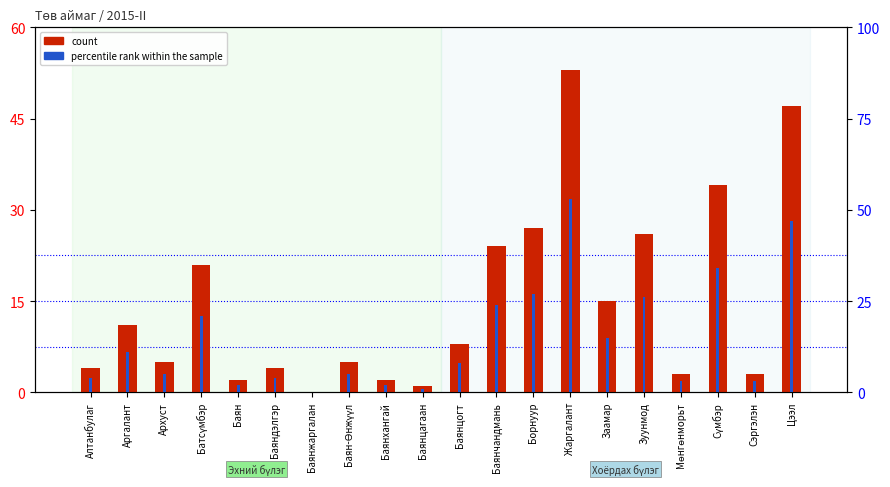

What are all the series names shown in the legend?

count, percentile rank within the sample